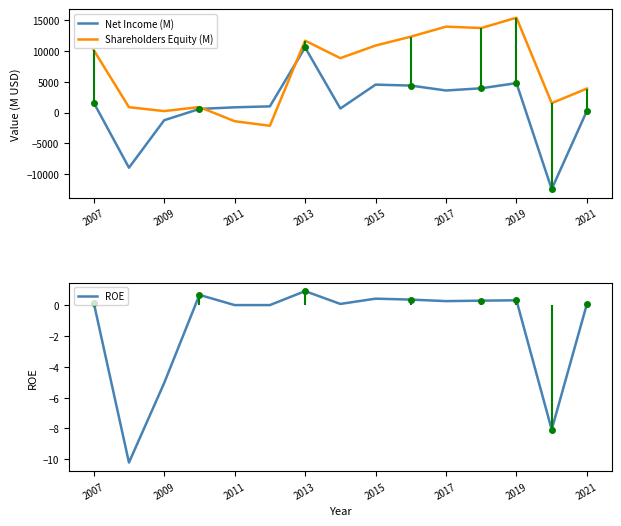

In Net Income (M), how many points are higher than both neighbors (excluding endpoints)?

3